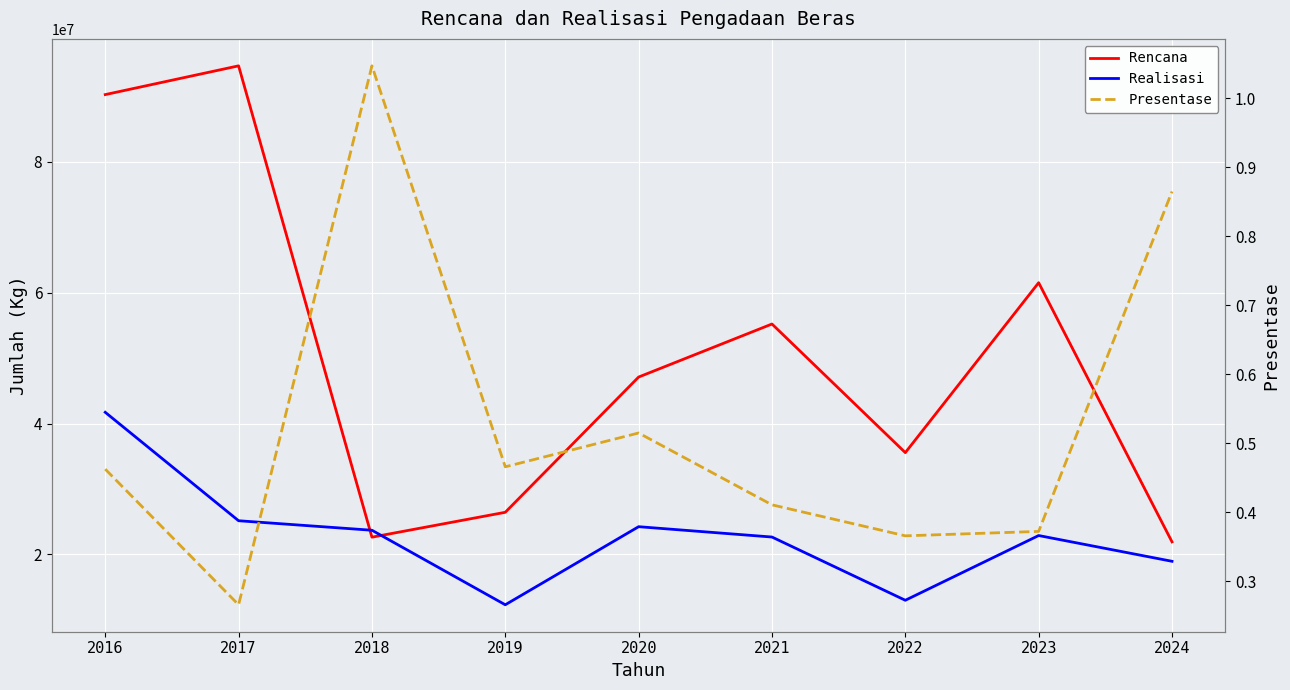

Reading left to right, list all the values displayed in this chart.

Rencana: 90241000.0	94634250.0	22639680.0	26441336.0	47099000.0	55199050.0	35554000.0	61510000.0	21924000.0
Realisasi: 41714705.0	25150310.0	23697850.0	12314681.0	24241300.0	22662040.0	13002100.0	22890830.0	18955780.0
Presentase: 0.5	0.3	1.0	0.5	0.5	0.4	0.4	0.4	0.9